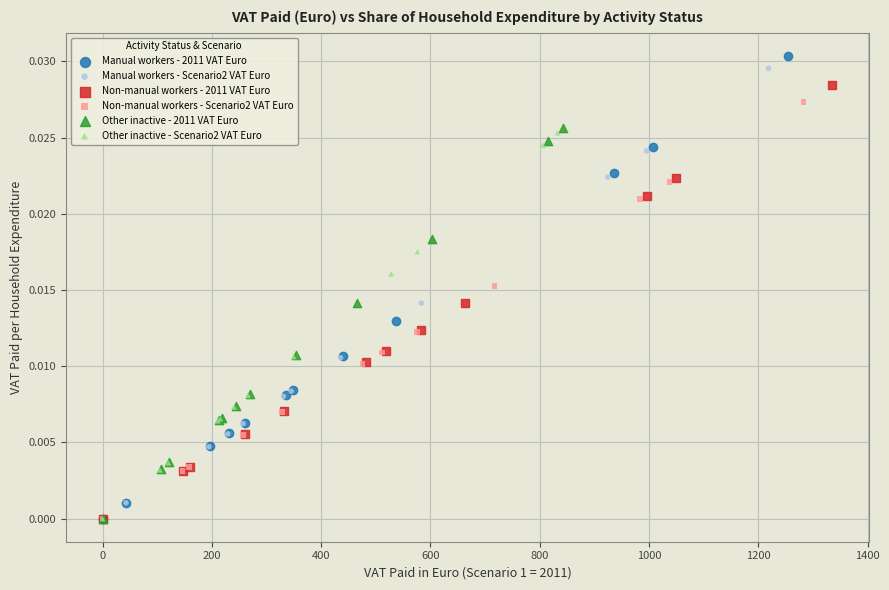

Which series reaches the maximum Y coordinate?

Manual workers - 2011 VAT Euro